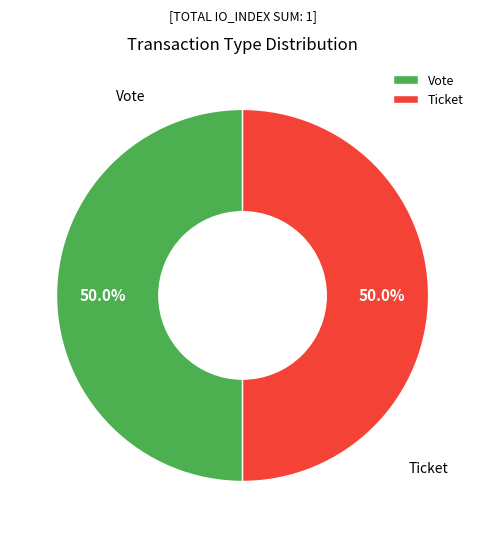

Approximately how many times larger is the value at Vote compared to Ticket?

1.0